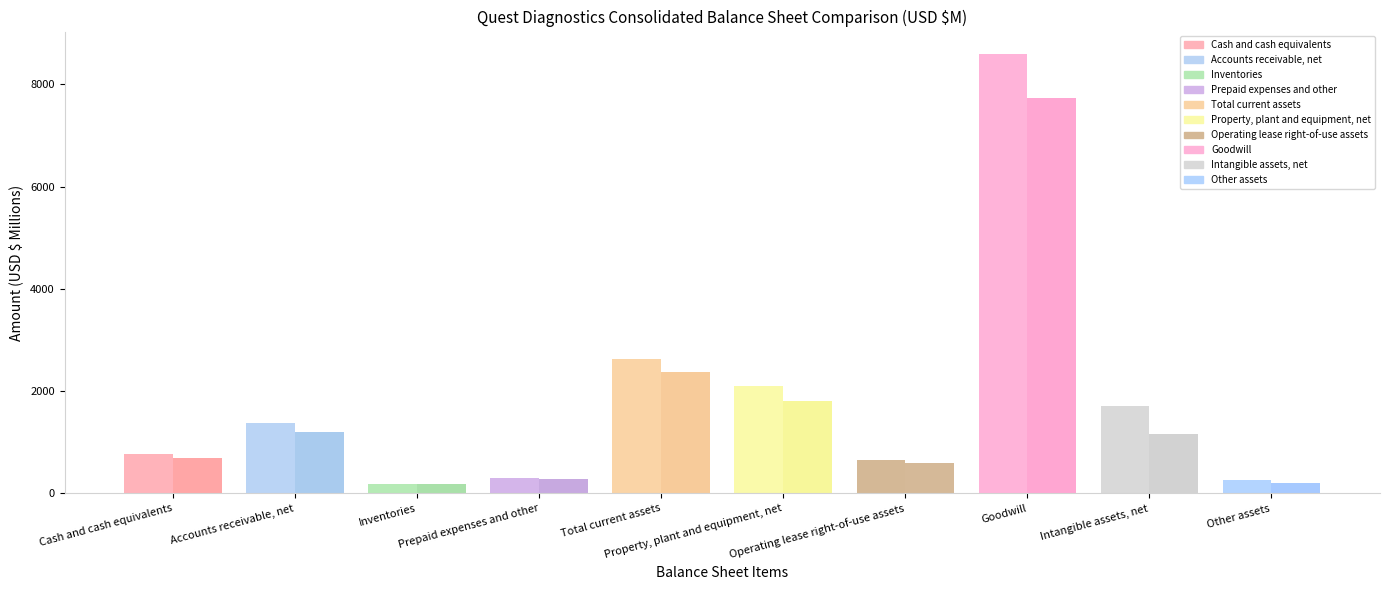

Is it true that Sep. 30, 2024 equals 3052 at Intangible assets, net?

False